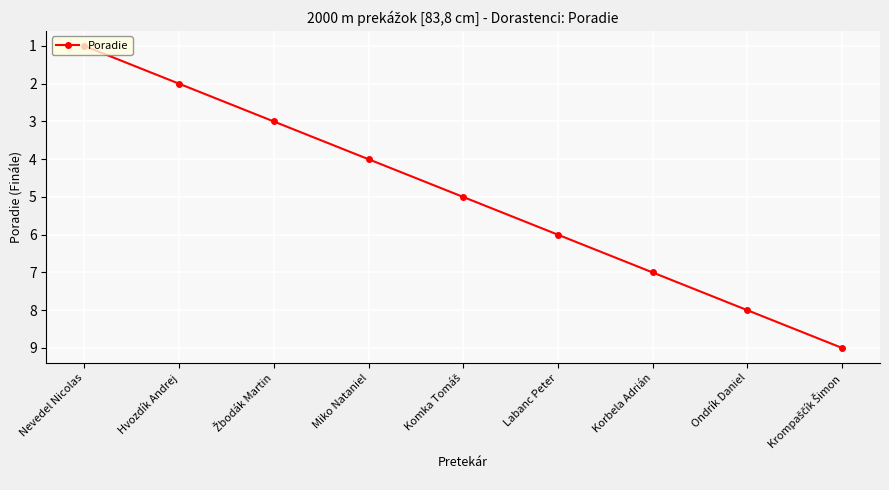

How many lines are shown in the chart?

1